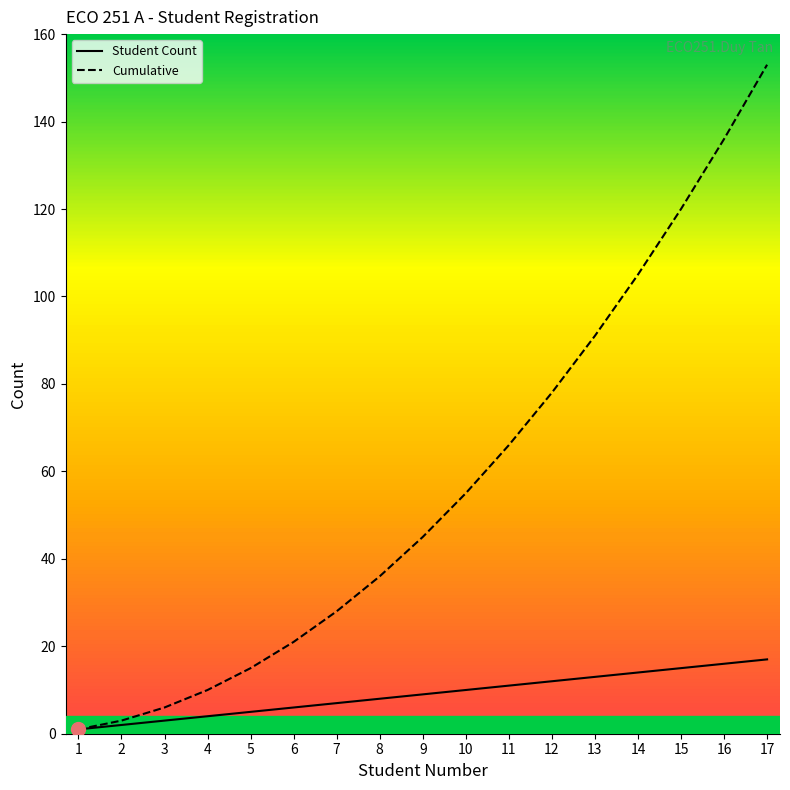

Is the value of Student Count at 12 greater than the value of Cumulative at 14?

No